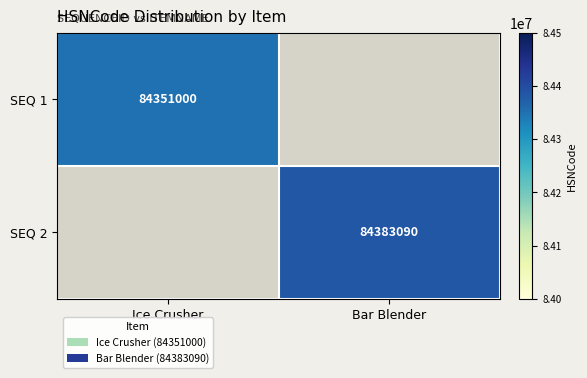

True or false: SEQ 2 has a value of 84383090 at Bar Blender.

True